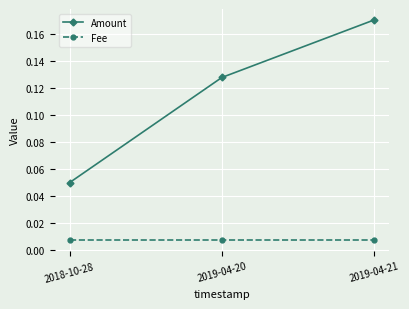

The Amount series shows 0.2 at 2019-04-20. True or false?

False